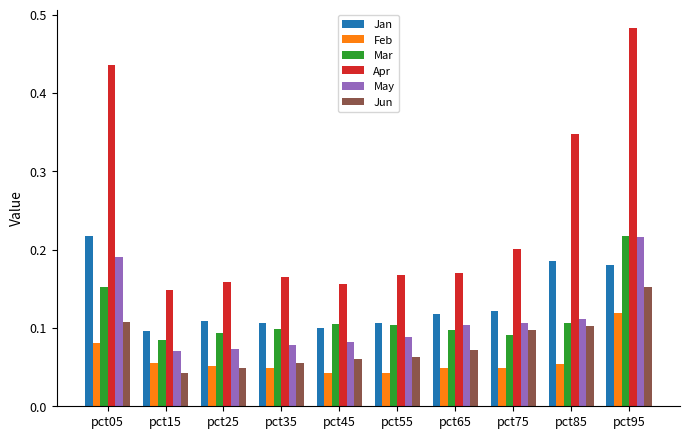

How many bars are there in each group?

6